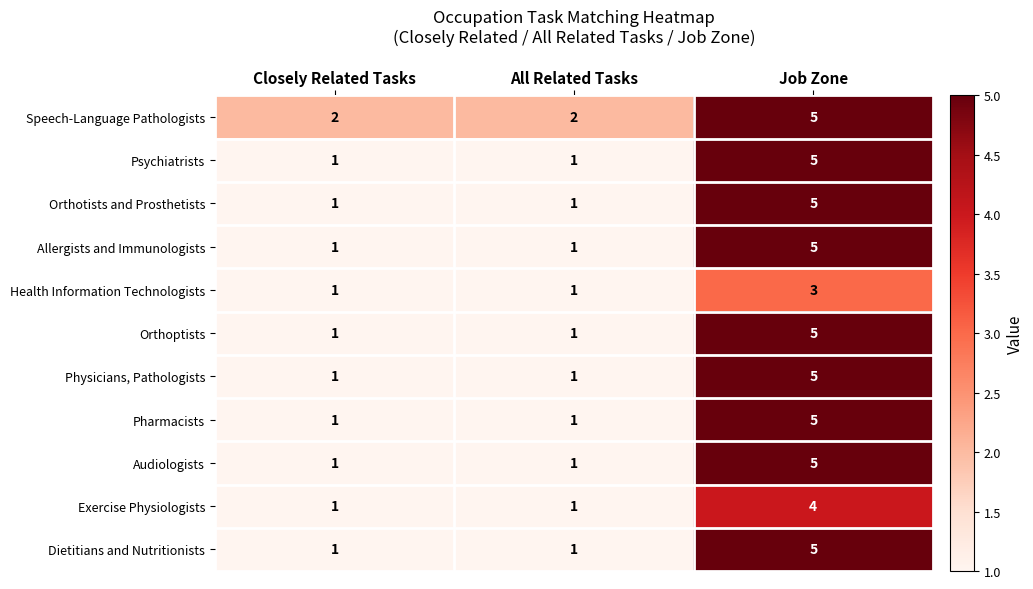

What is the difference between the maximum and minimum values in the Psychiatrists series?

4